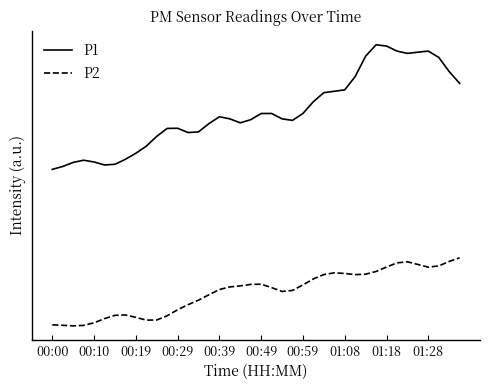

Is this an area chart (filled region under the line)?

No